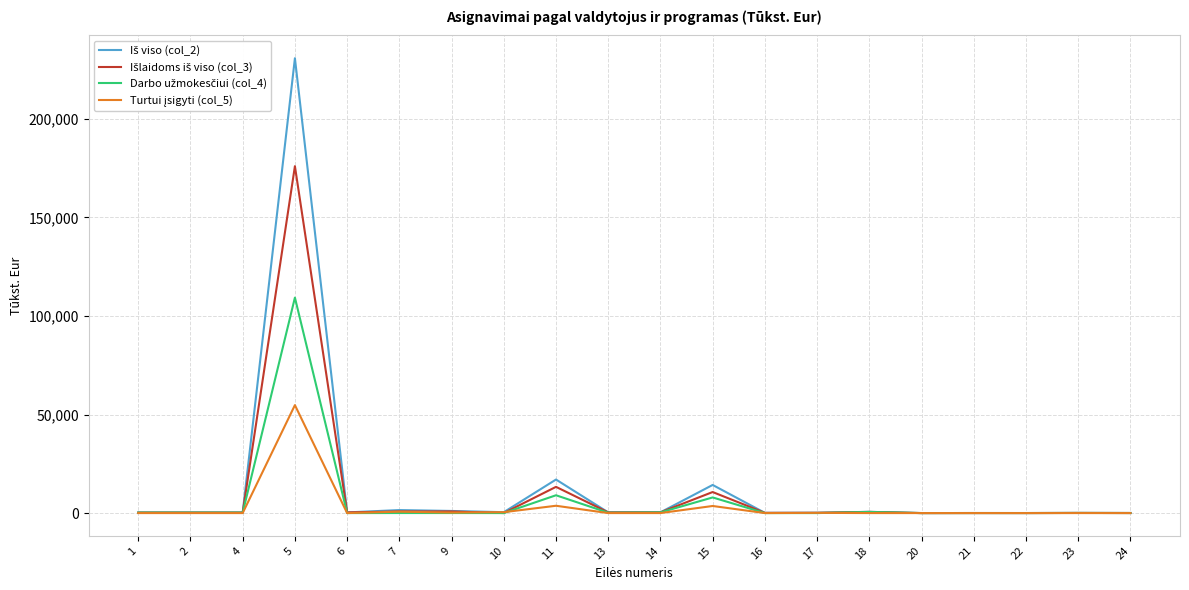

At which category is the sum across all series the highest?

5